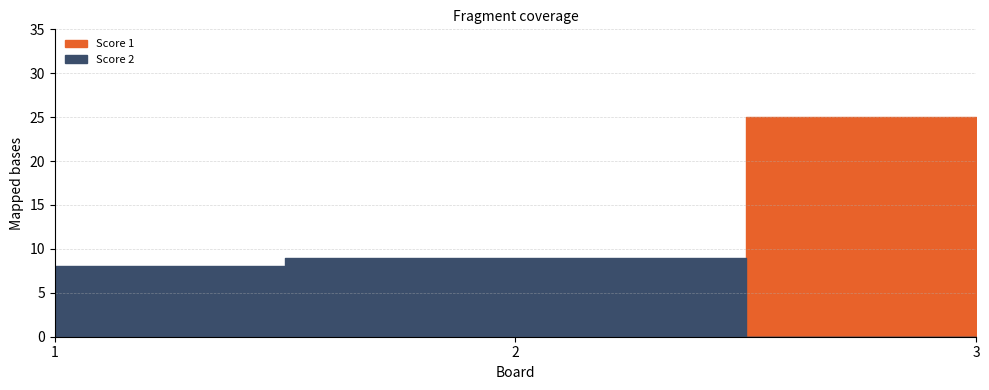

Reading left to right, extract all data points from this chart.

Score 1: 1=0	2=7	3=25
Score 2: 1=8	2=9	3=0